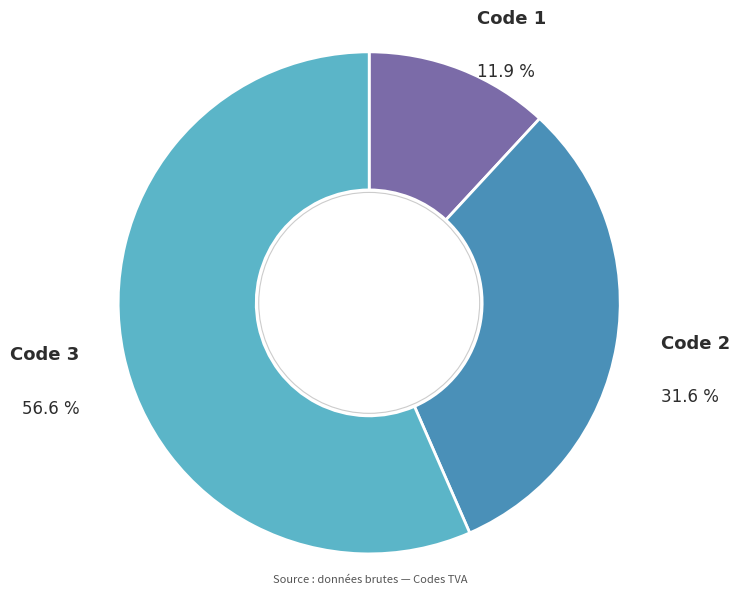

How many segments does this pie chart have?

3